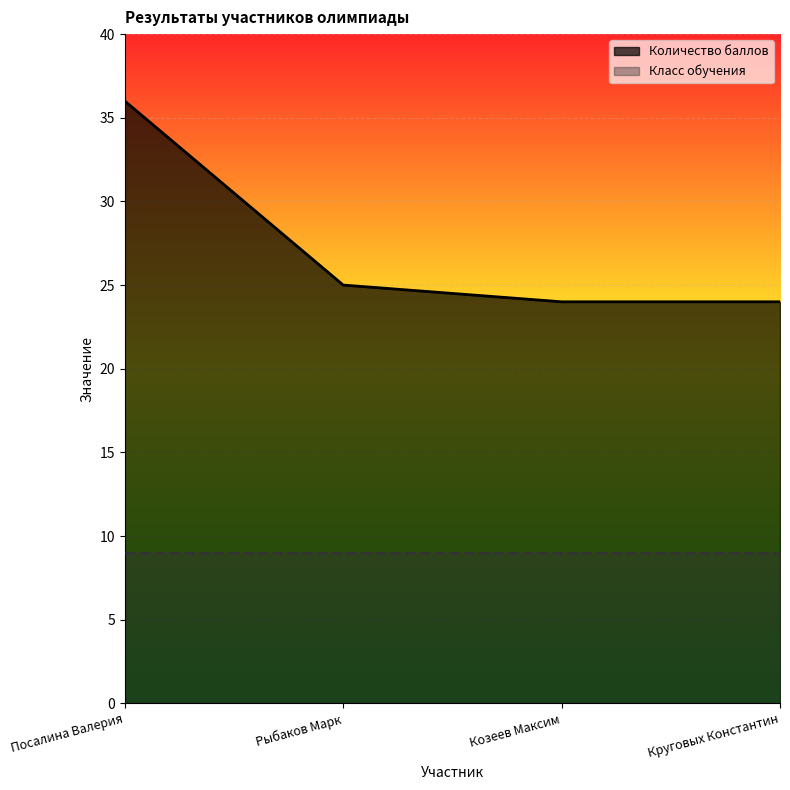

What is the sum of the values at Круговых Константин and Козеев Максим?

48